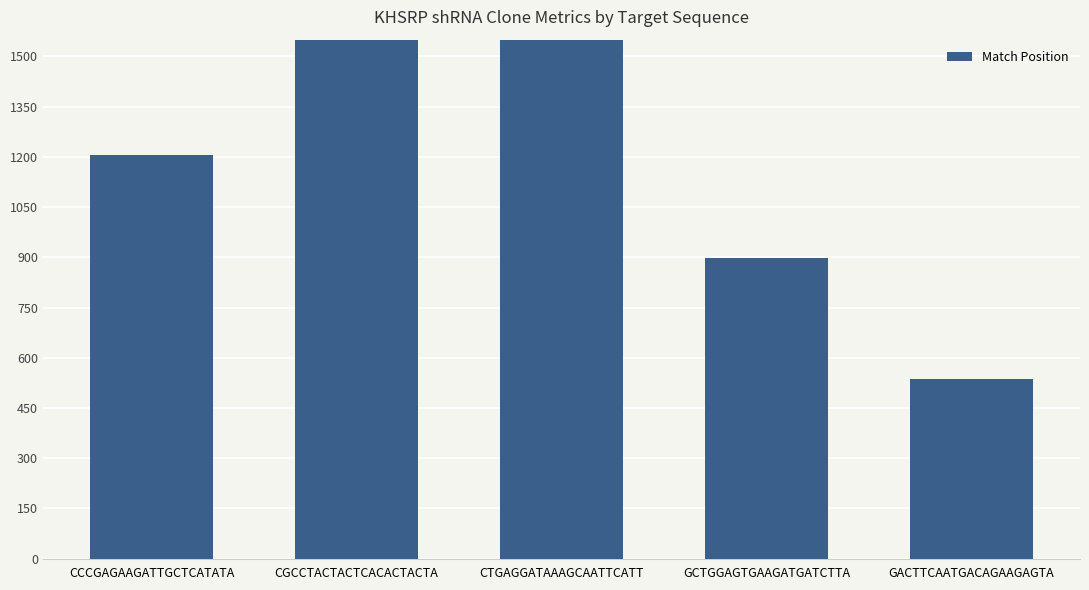

What is the sum of all values?

7119